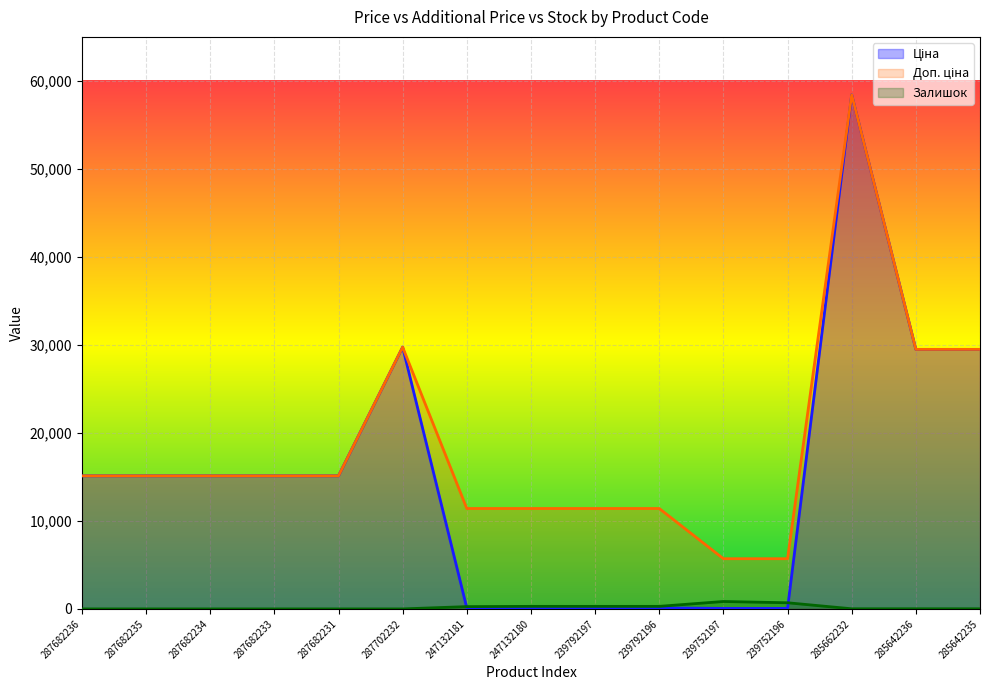

At how many categories does at least one series exceed 10123?

13